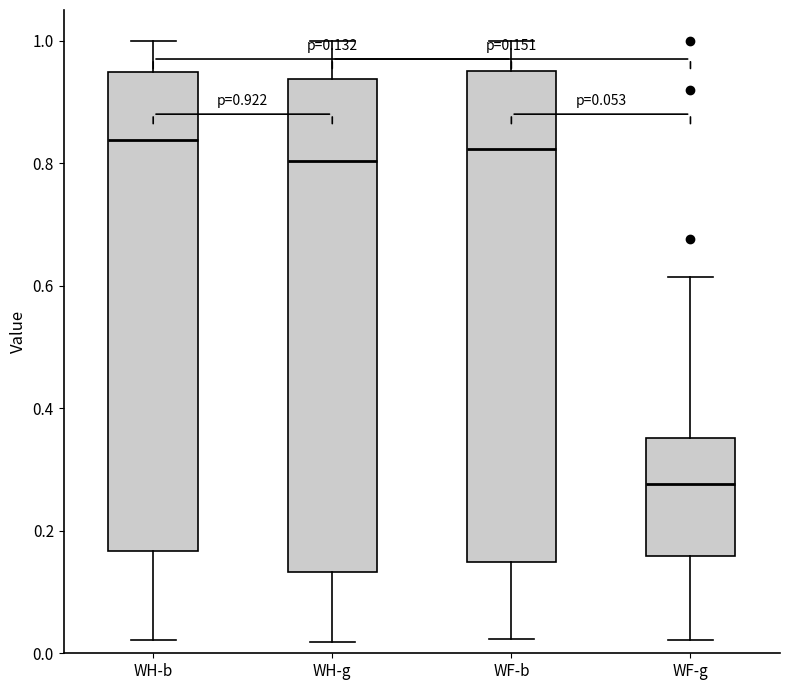

Which box's median line is the lowest?

WF-g